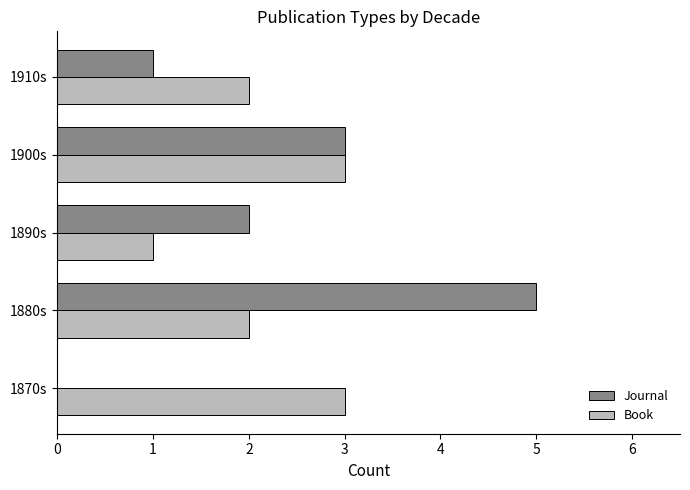

What is the sum of all Book values?

11